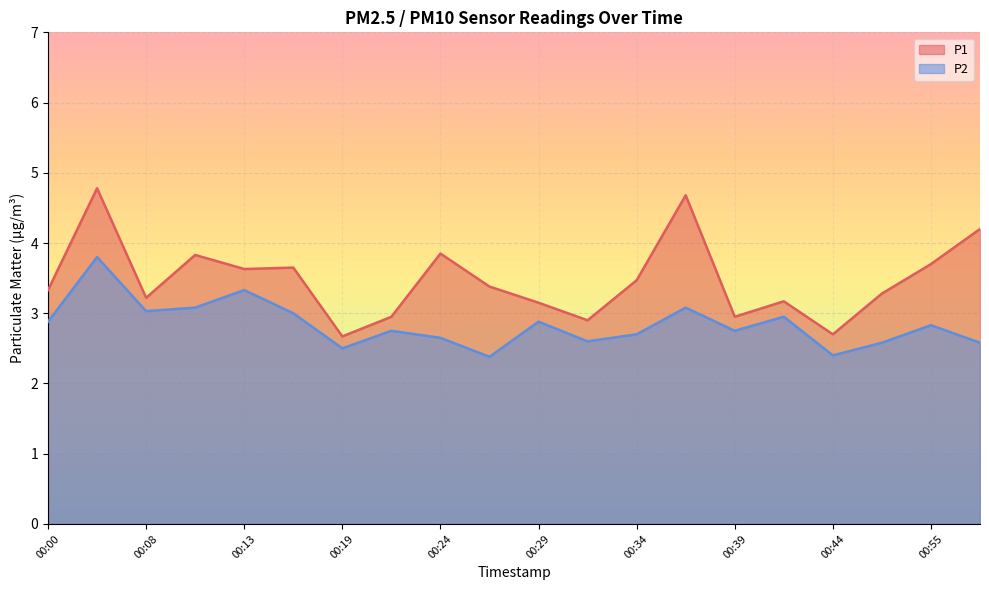

At which category does P2 reach its first local peak?

00:06